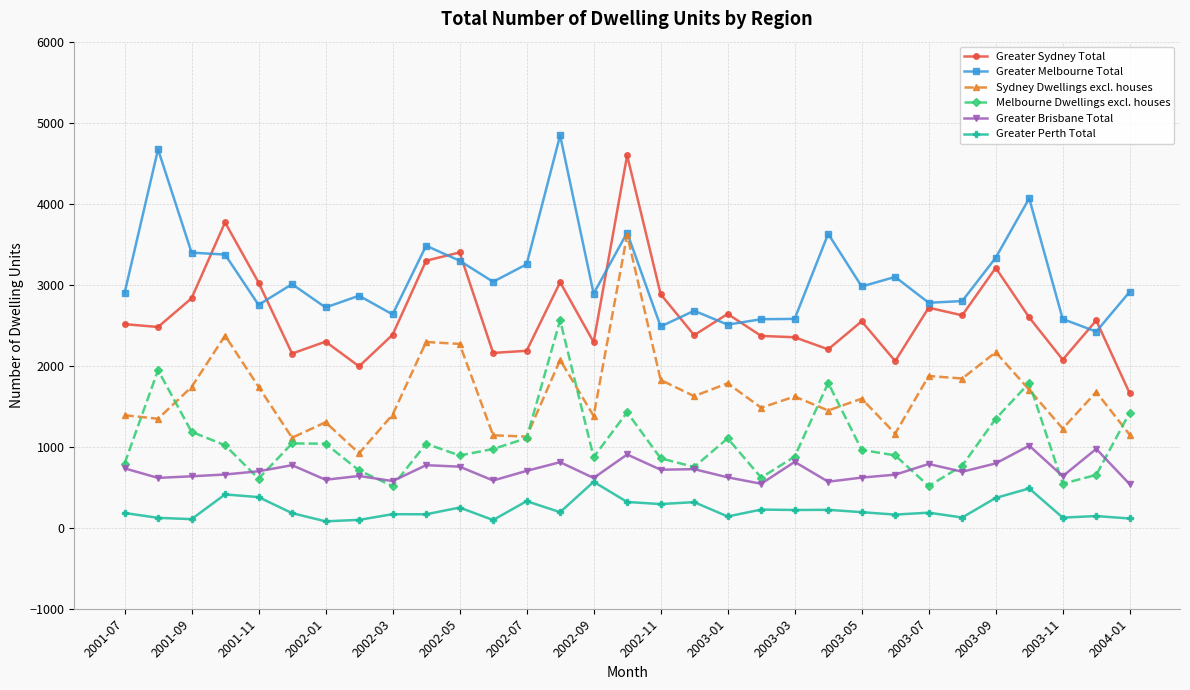

True or false: Greater Brisbane Total has more than 1 points higher than both neighbors.

True